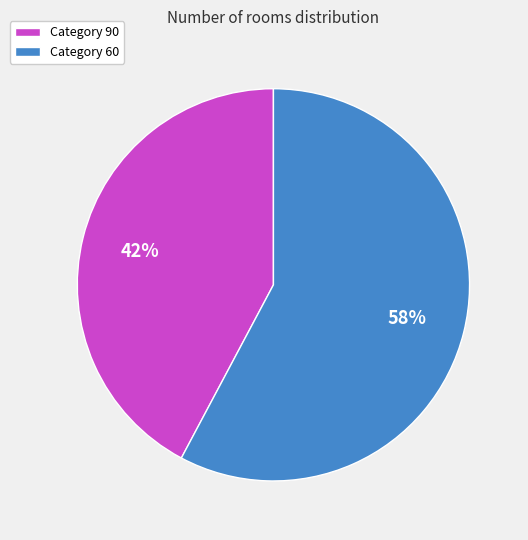

Is the sum of Category 90 and Category 60 greater than half?

Yes